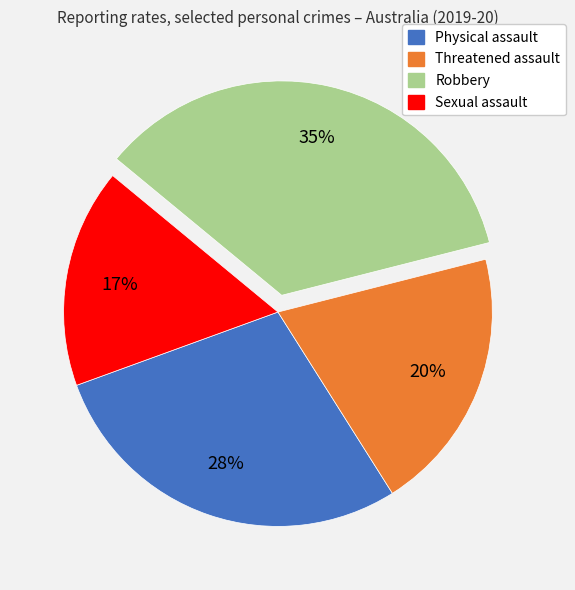

How many slices are in this pie chart?

4